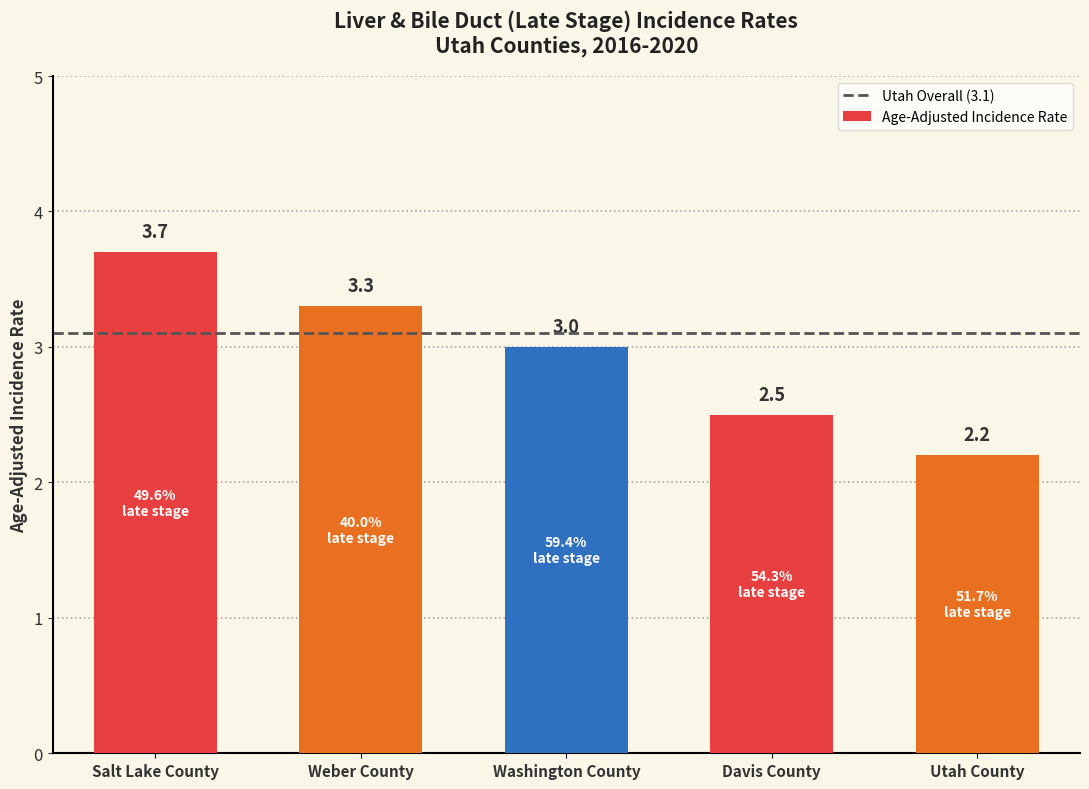

What is the difference between the maximum and second lowest values?

1.2